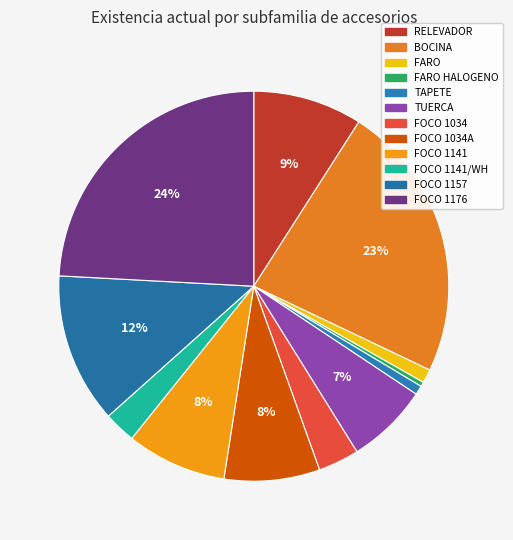

To the nearest percent, what is the average slice percentage?

8%